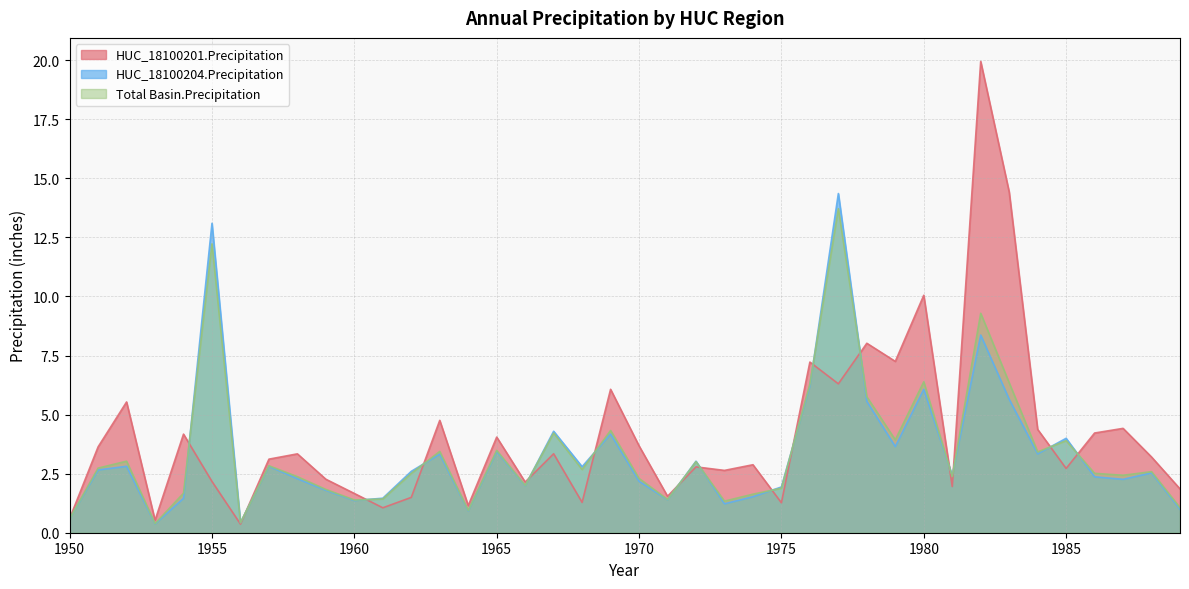

Reading right to left, list all the values displayed in this chart.

HUC_18100201.Precipitation: 1989=1.9	1988=3.2	1987=4.4	1986=4.2	1985=2.7	1984=4.4	1983=14.4	1982=19.9	1981=2.0	1980=10.1	1979=7.3	1978=8.0	1977=6.3	1976=7.2	1975=1.3	1974=2.9	1973=2.6	1972=2.8	1971=1.5	1970=3.7	1969=6.1	1968=1.3	1967=3.3	1966=2.1	1965=4.0	1964=1.1	1963=4.8	1962=1.5	1961=1.1	1960=1.7	1959=2.3	1958=3.3	1957=3.1	1956=0.4	1955=2.2	1954=4.2	1953=0.5	1952=5.5	1951=3.6	1950=0.6
HUC_18100204.Precipitation: 1989=1.0	1988=2.5	1987=2.3	1986=2.4	1985=4.0	1984=3.3	1983=5.6	1982=8.4	1981=2.4	1980=6.1	1979=3.6	1978=5.6	1977=14.4	1976=6.2	1975=1.9	1974=1.5	1973=1.2	1972=3.0	1971=1.4	1970=2.2	1969=4.2	1968=2.8	1967=4.3	1966=2.0	1965=3.4	1964=0.9	1963=3.3	1962=2.6	1961=1.5	1960=1.4	1959=1.8	1958=2.3	1957=2.8	1956=0.4	1955=13.1	1954=1.5	1953=0.4	1952=2.8	1951=2.7	1950=0.6
Total Basin.Precipitation: 1989=1.1	1988=2.6	1987=2.4	1986=2.5	1985=3.9	1984=3.4	1983=6.3	1982=9.3	1981=2.4	1980=6.4	1979=3.9	1978=5.8	1977=13.7	1976=6.3	1975=1.9	1974=1.6	1973=1.3	1972=3.0	1971=1.4	1970=2.3	1969=4.3	1968=2.7	1967=4.2	1966=2.0	1965=3.5	1964=0.9	1963=3.4	1962=2.5	1961=1.4	1960=1.4	1959=1.8	1958=2.4	1957=2.8	1956=0.4	1955=12.2	1954=1.7	1953=0.4	1952=3.0	1951=2.7	1950=0.6